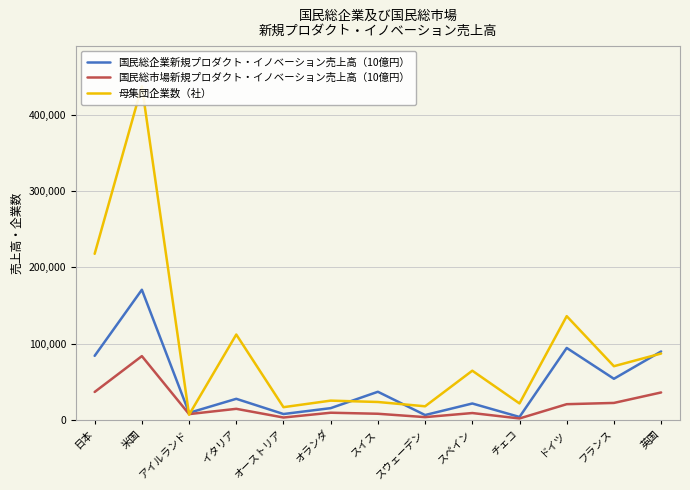

Reading left to right, extract all data points from this chart.

国民総企業新規プロダクト・イノベーション売上高（10億円）: 83947.3	170576.0	9219.2	27618.2	7677.7	15386.1	36852.2	6354.1	21486.8	3833.0	94298.1	53878.1	89689.3
国民総市場新規プロダクト・イノベーション売上高（10億円）: 36612.2	83592.0	7564.8	14496.0	3103.9	9386.6	8024.0	3622.6	8970.2	1859.7	20574.9	22222.0	35944.9
母集団企業数（社）: 217669.2	437444.0	6736.0	111892.0	16645.0	25239.0	23454.0	17808.0	64463.0	21559.0	135984.0	70355.0	86967.0